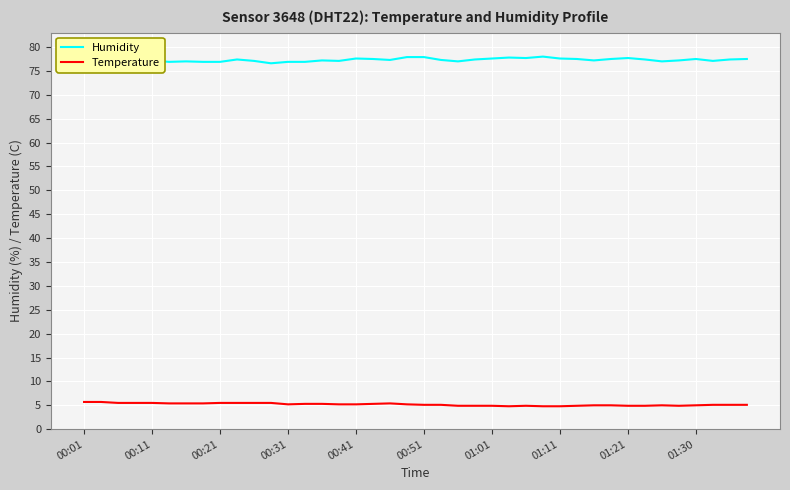

In Humidity, how many points are higher than both neighbors (excluding endpoints)?

10